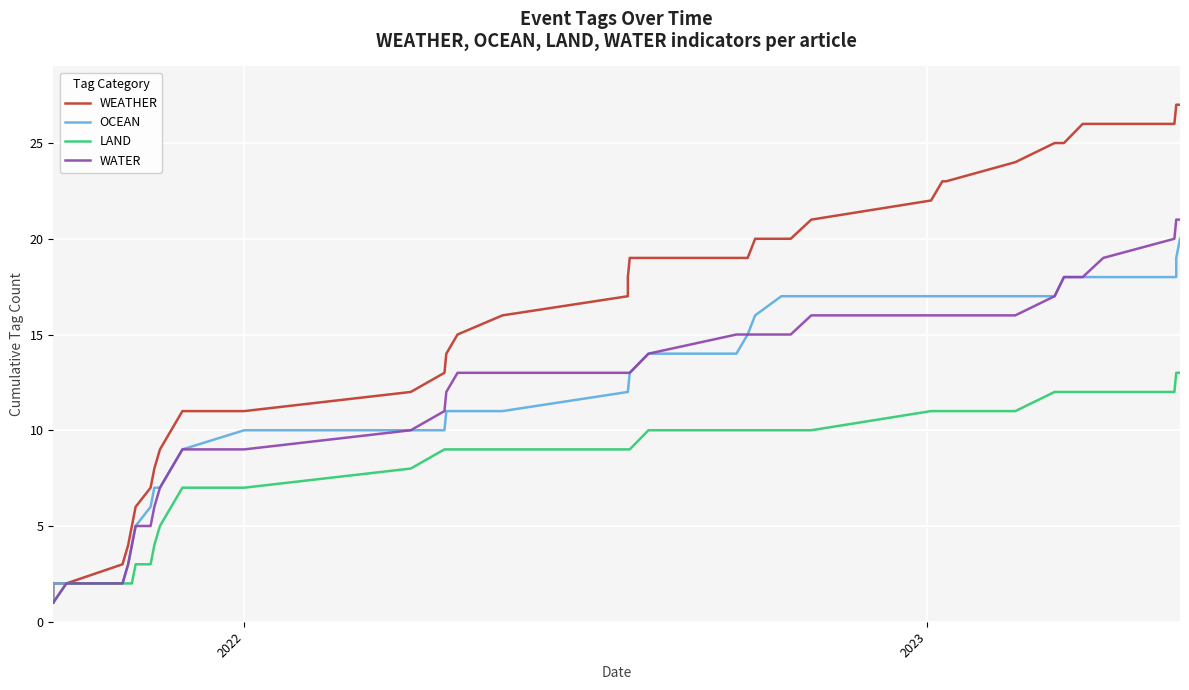

What is the greatest value displayed?

27